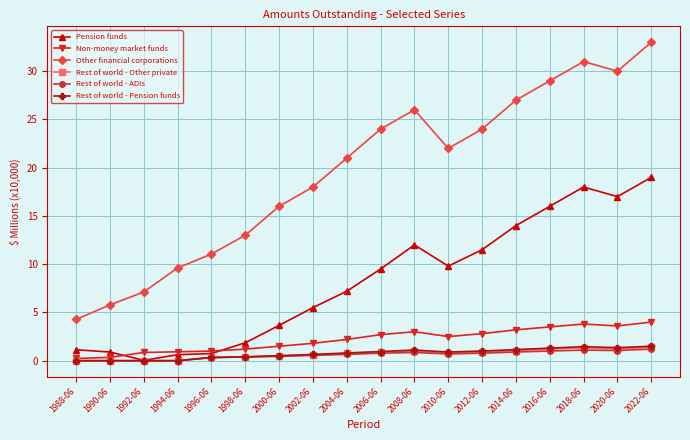

True or false: Rest of world - ADIs and Other financial corporations cross at least once.

False